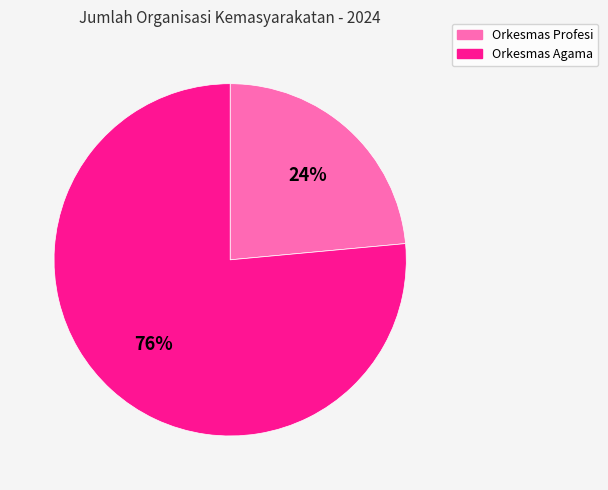

Between Orkesmas Profesi and Orkesmas Agama, which is larger?

Orkesmas Agama